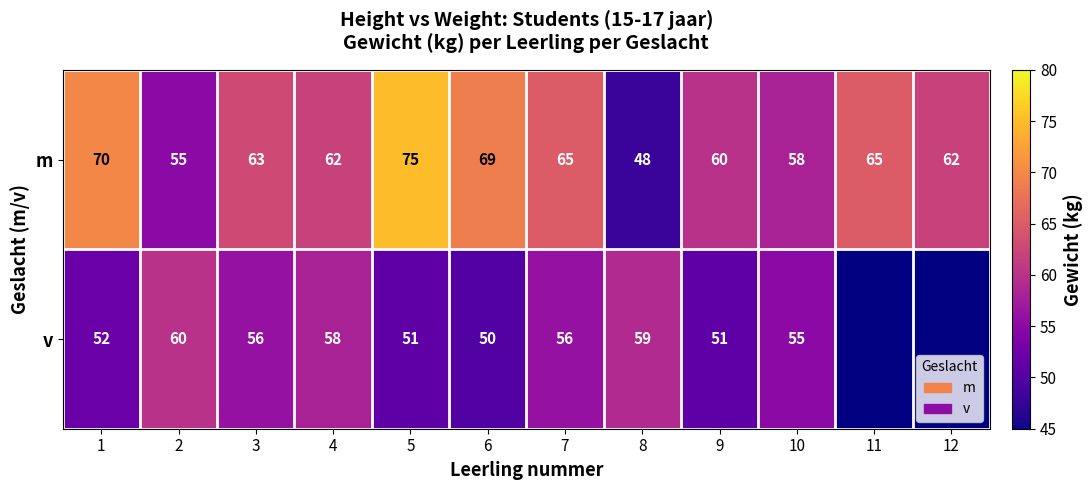

What is the spread (max minus min) of values at 2?

5